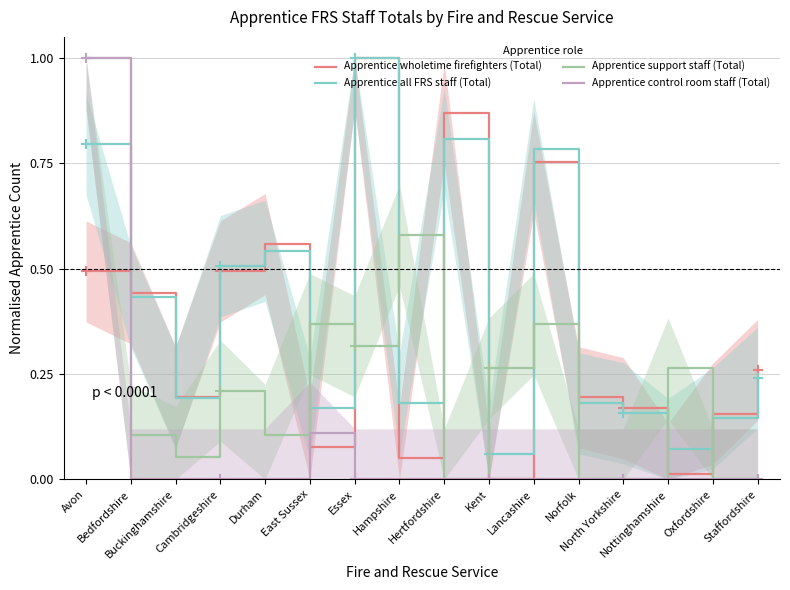

True or false: Apprentice support staff (Total) and Apprentice control room staff (Total) cross at least once.

False